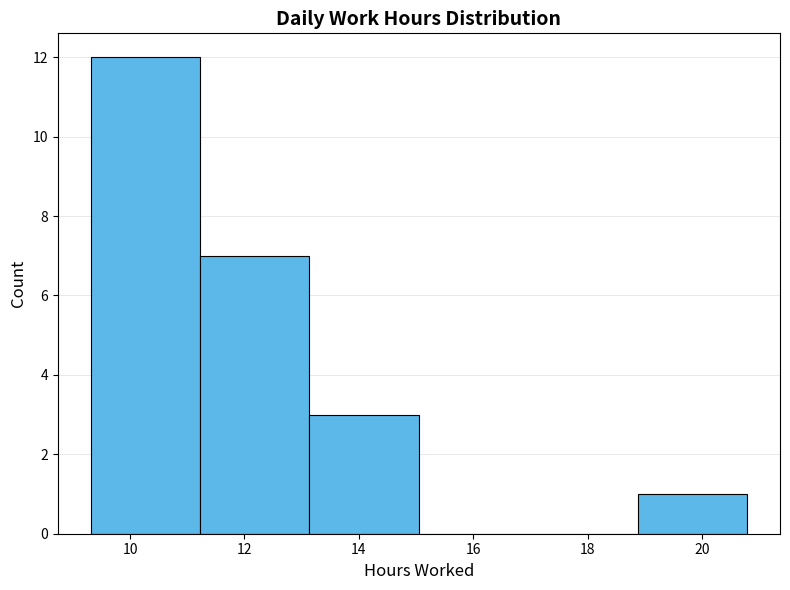

What is the height of the bar covering 11.2 to 13.2 on the x-axis? Neither the bar edges nor the heights are printed on the chart, so give them approximately, as read against the axes.

7